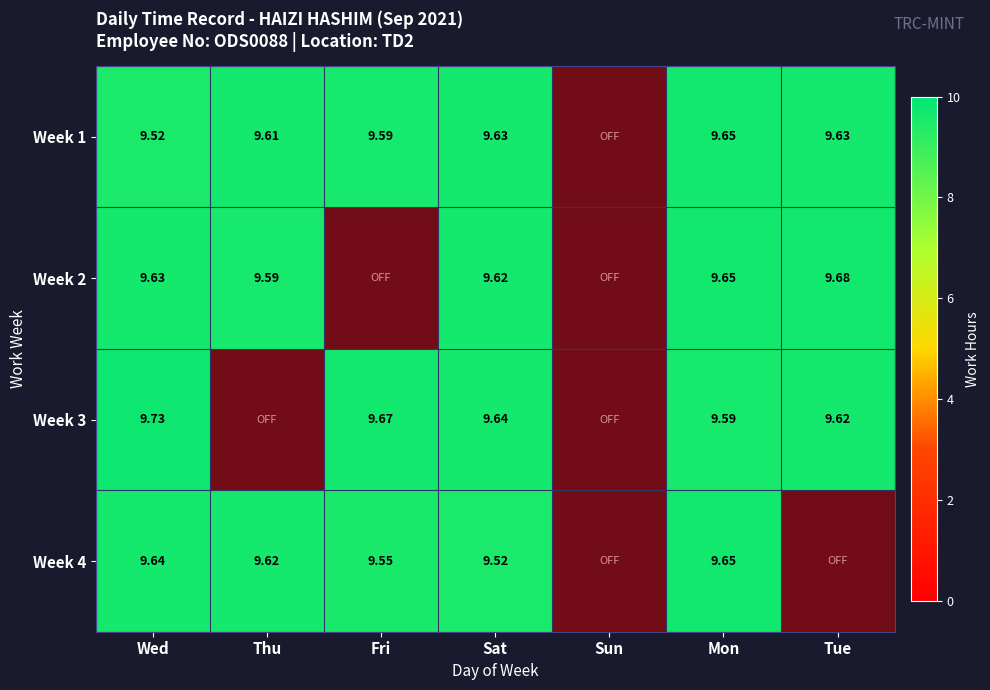

Is the value of Week 4 at Fri greater than the value of Week 2 at Mon?

No